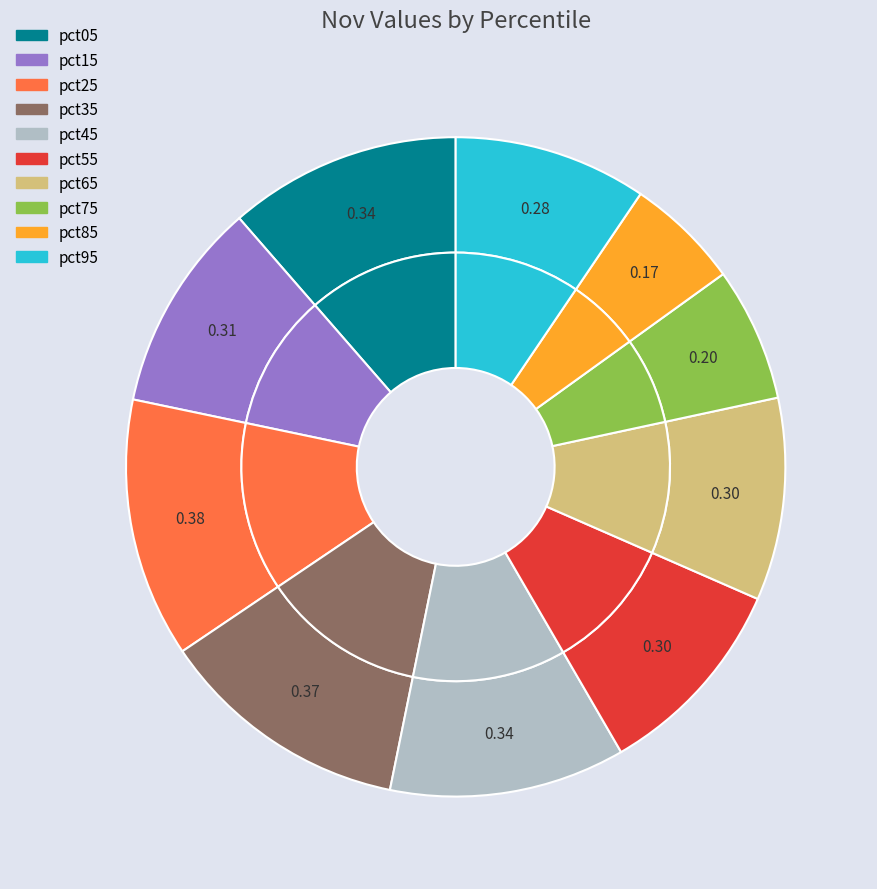

How many slices are in this pie chart?

10